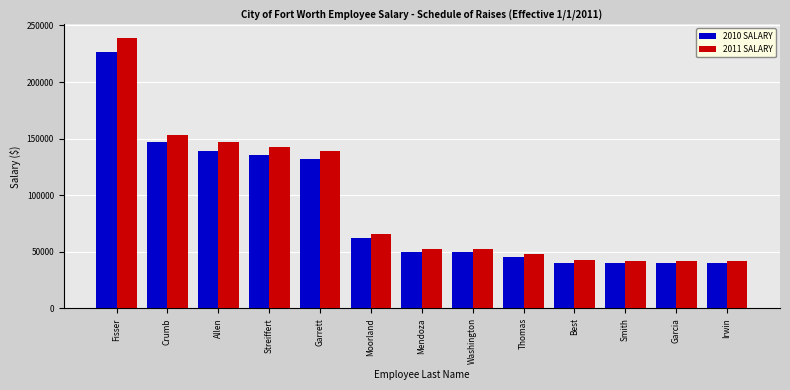

Which series has the widest spread of values?

2011 SALARY